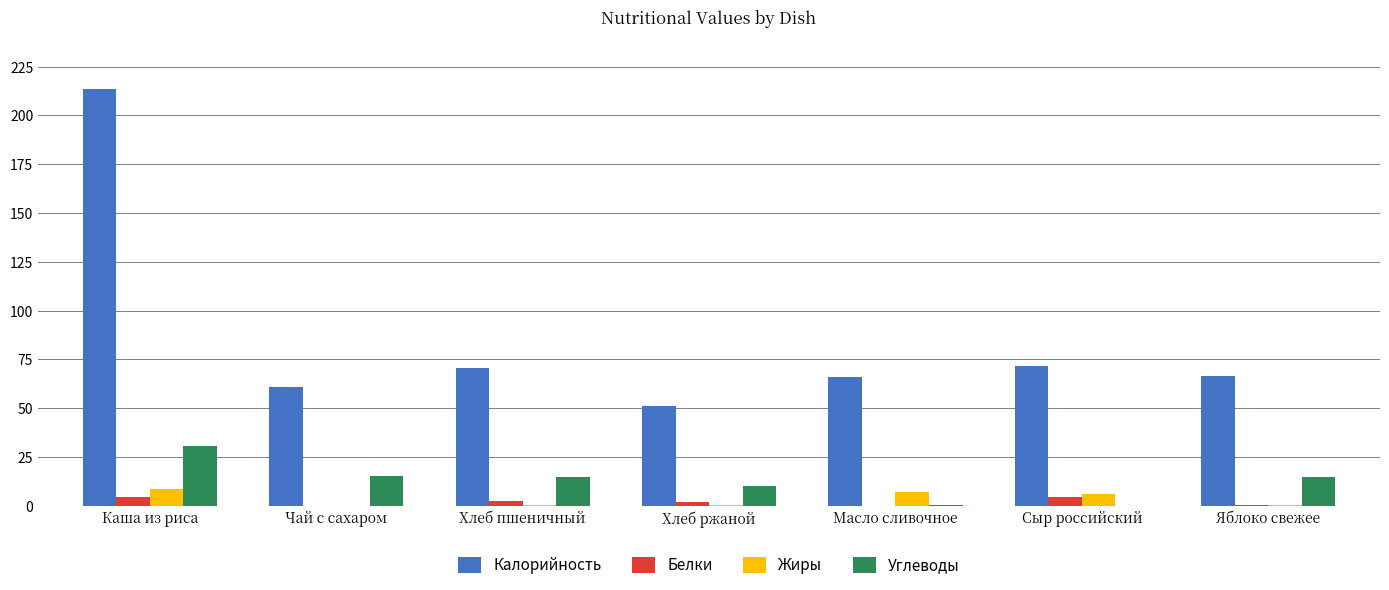

What is the maximum value shown in the chart?

213.5